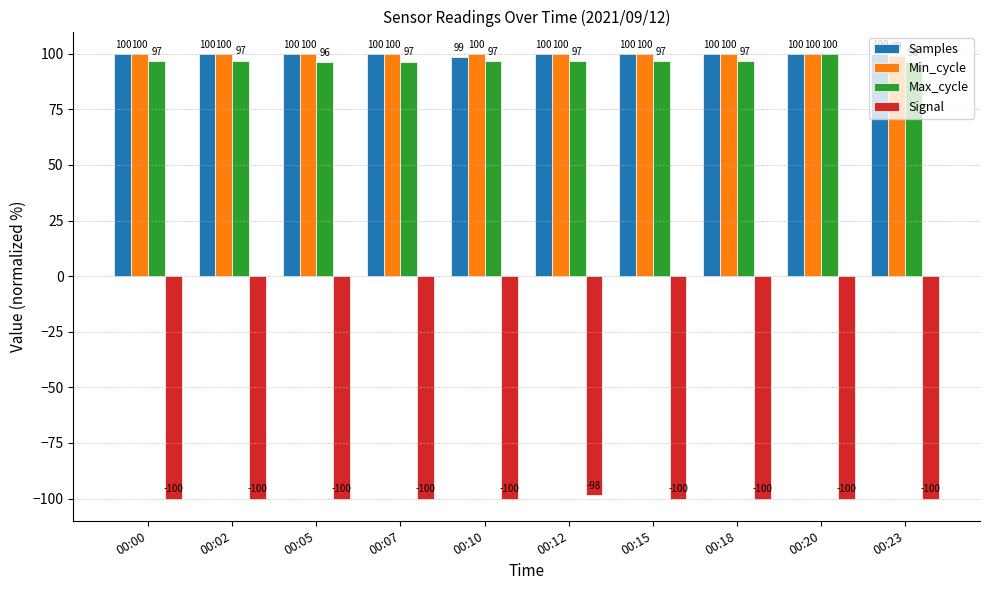

What is the smallest value displayed?

-100.0